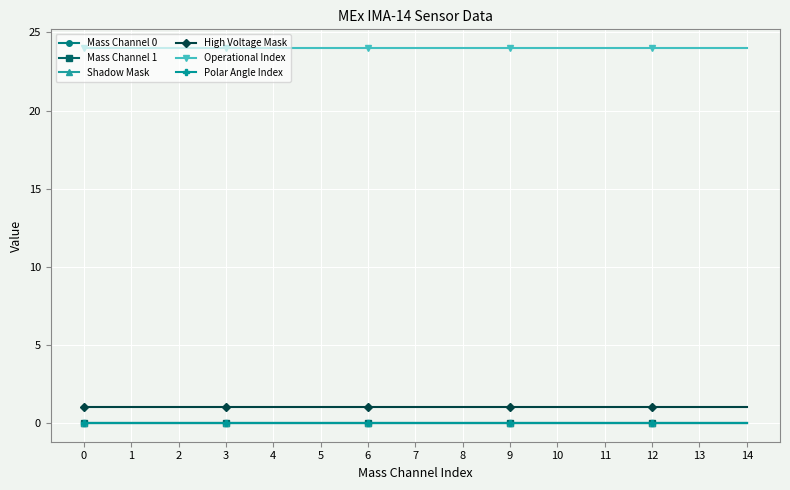

What is the total value across all series at 0?

25